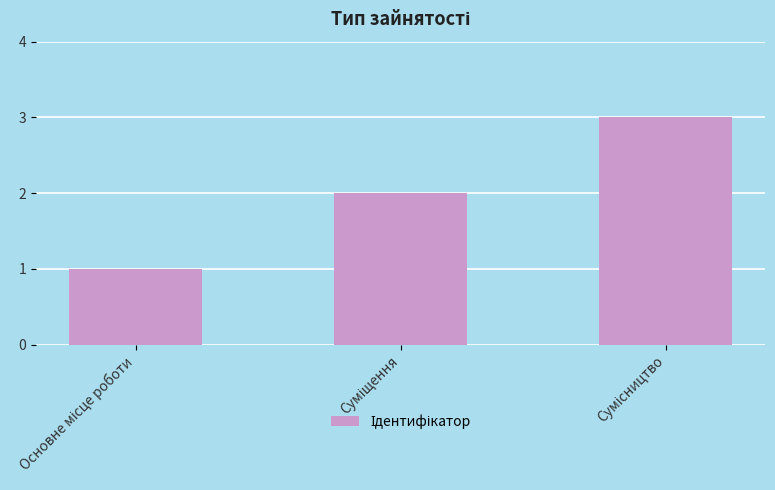

What is the sum of all values?

6